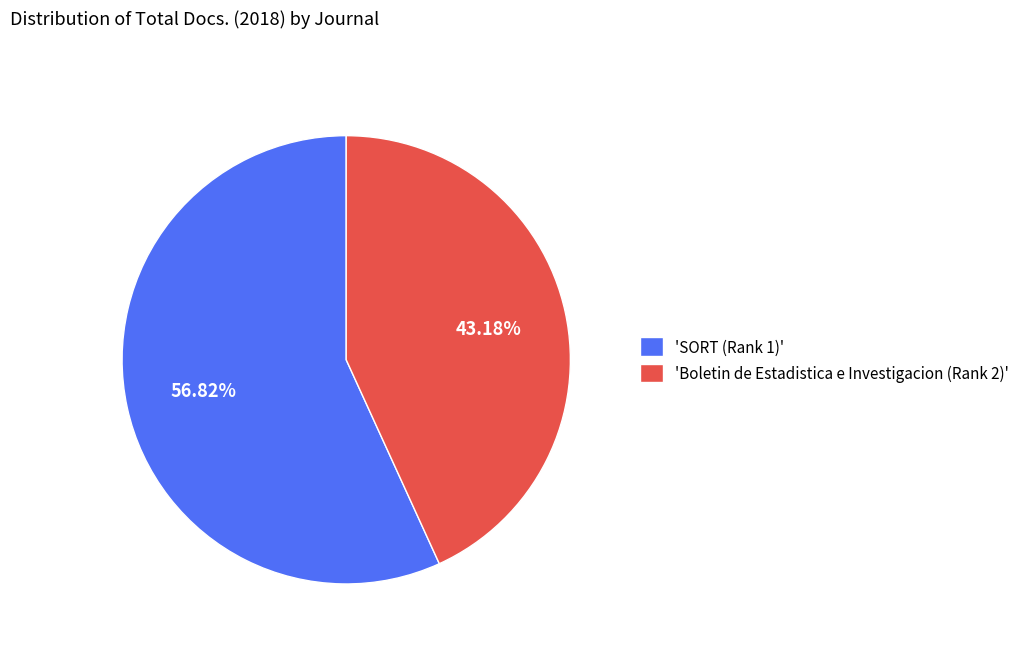

Which category has the biggest portion of the pie?

'SORT (Rank 1)'